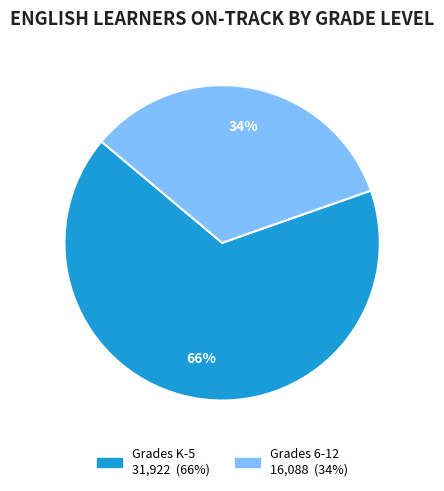

Between Grades K-5 and Grades 6-12, which is larger?

Grades K-5